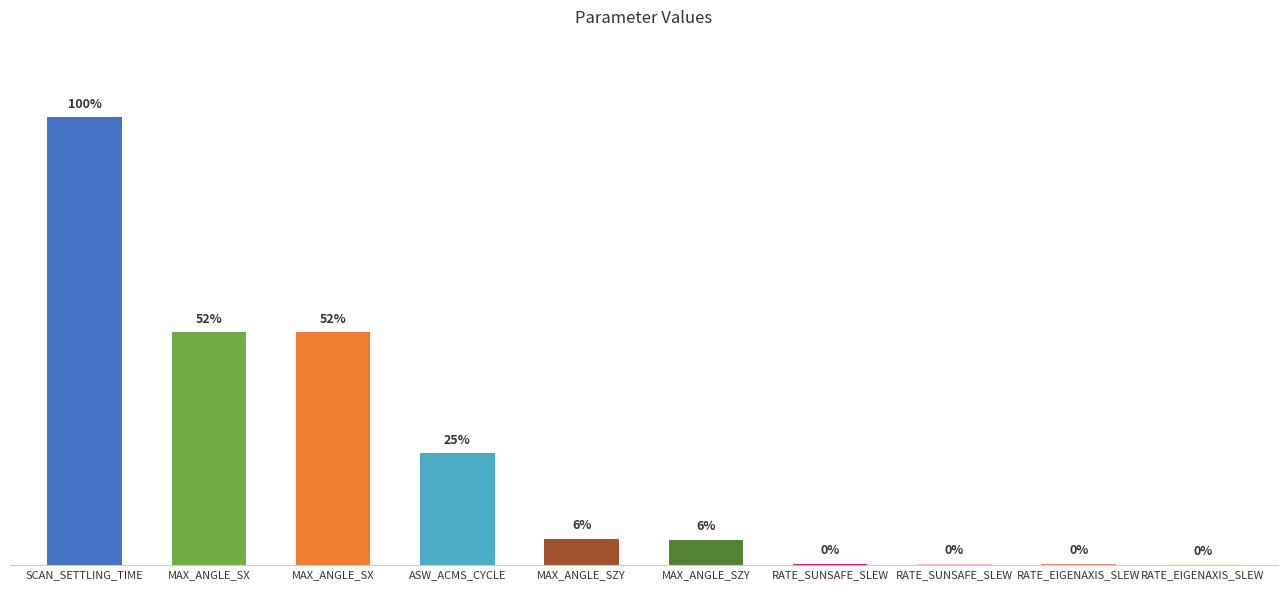

Are the bars horizontal?

No